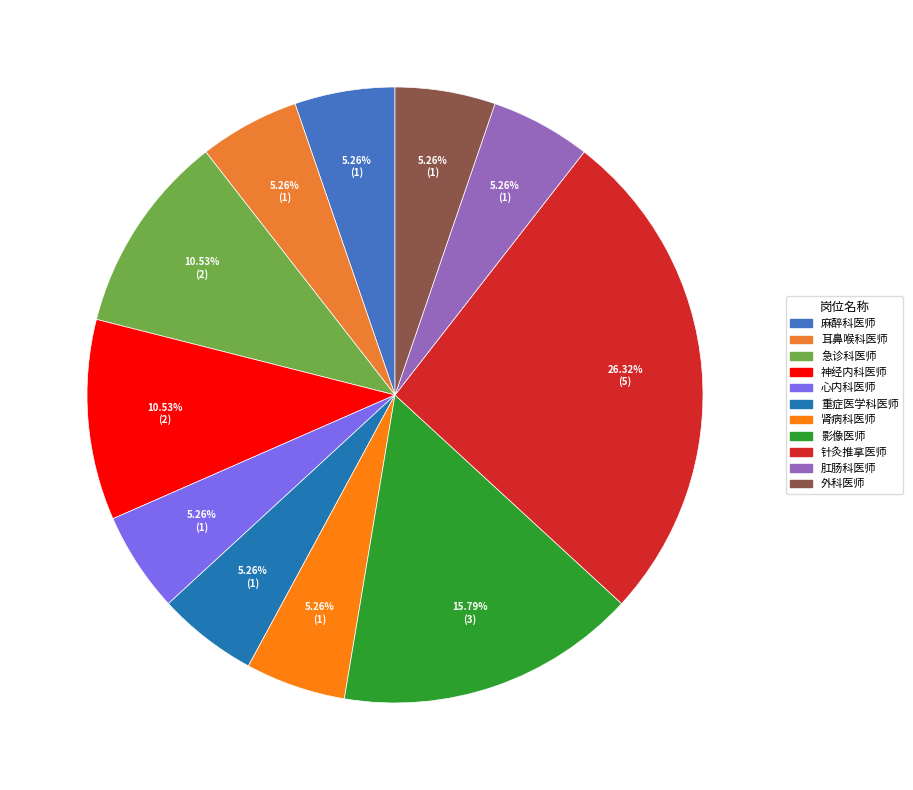

Is 麻醉科医师 the majority of the pie?

No